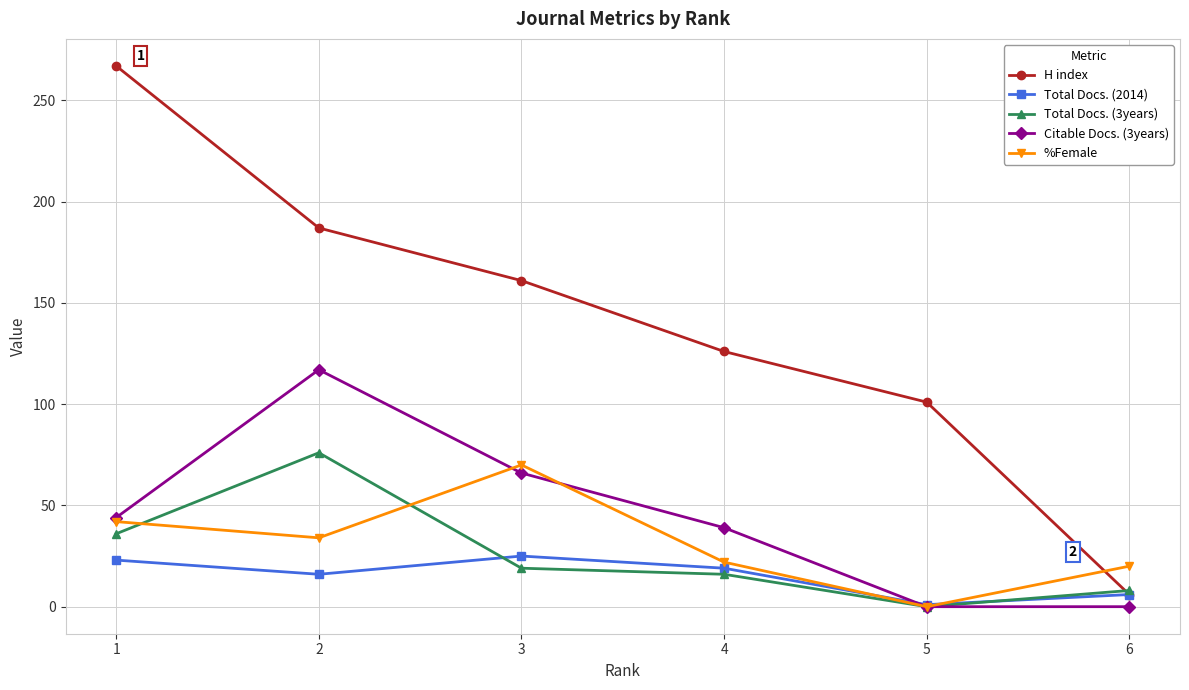

Between which two adjacent categories do %Female and Total Docs. (2014) first intersect?

4 and 5